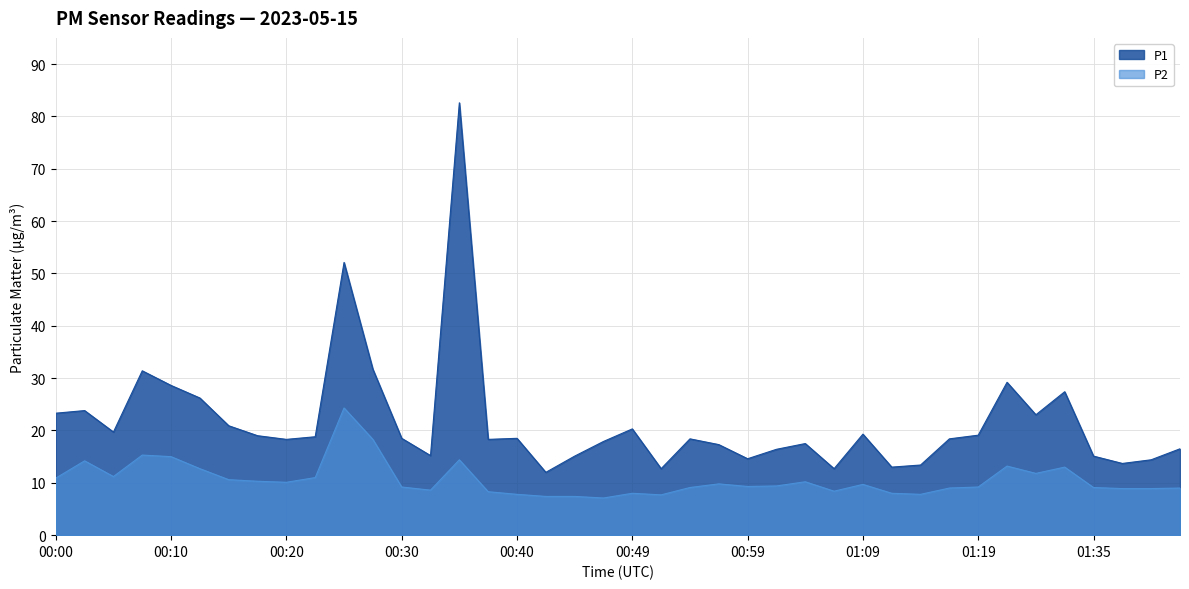

True or false: P2 and P1 cross at least once.

False